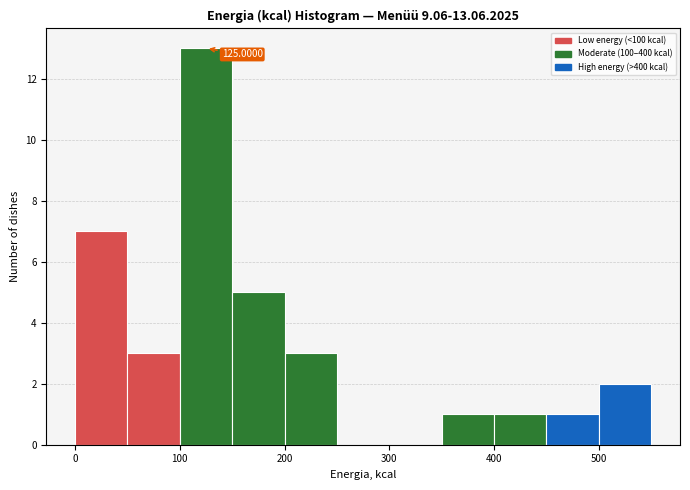

Over which range of the x-axis is the bar tallest?

100 to 150